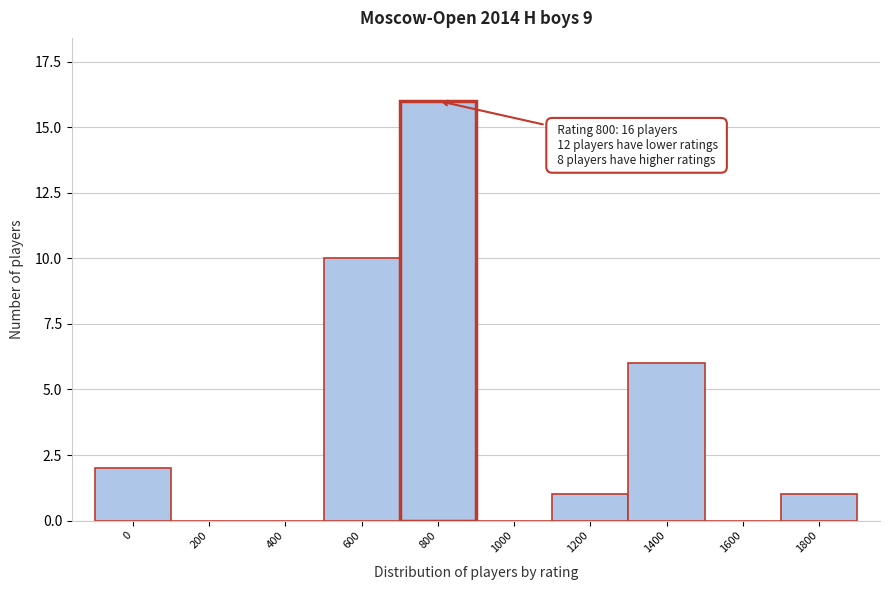

Reading left to right, what are all the values shown in this chart?

0=2	200=0	400=0	600=10	800=16	1000=0	1200=1	1400=6	1600=0	1800=1